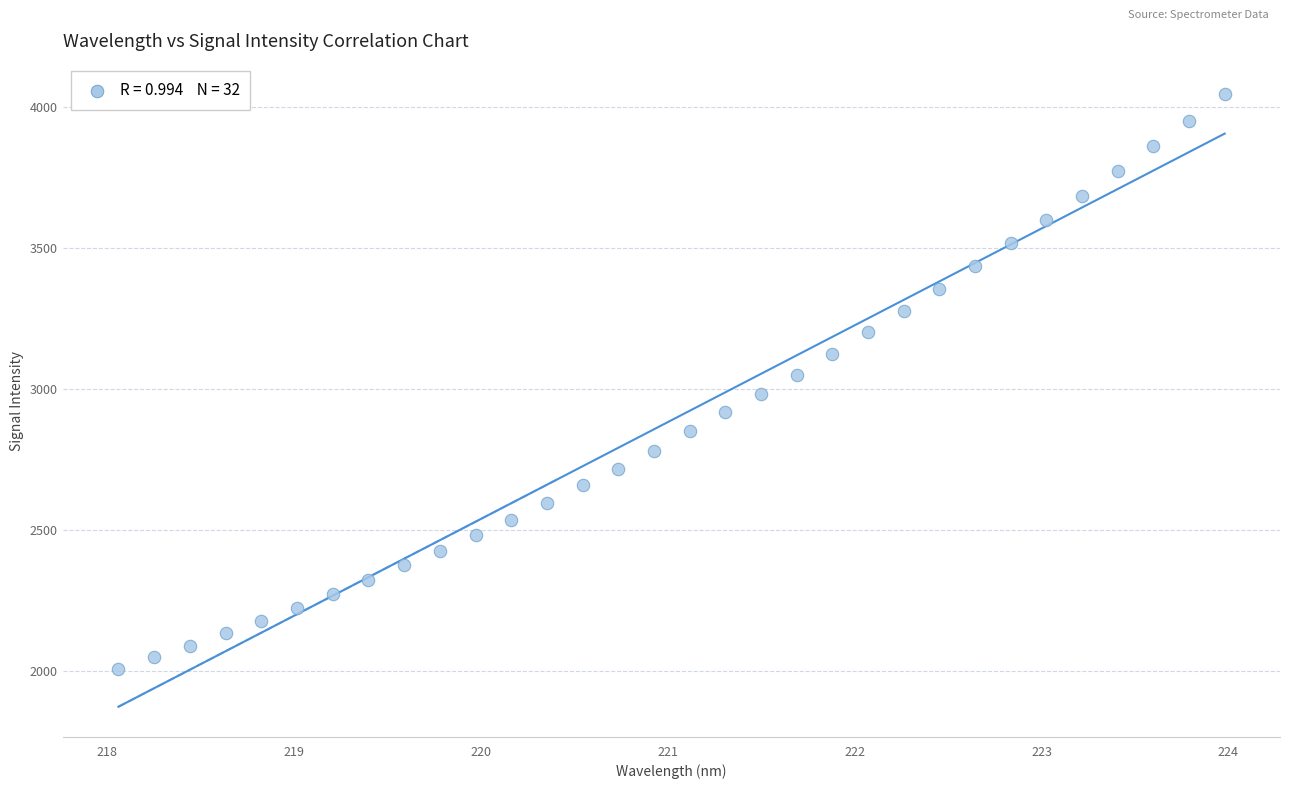

What is the range of X values (max minus min)?

5.9